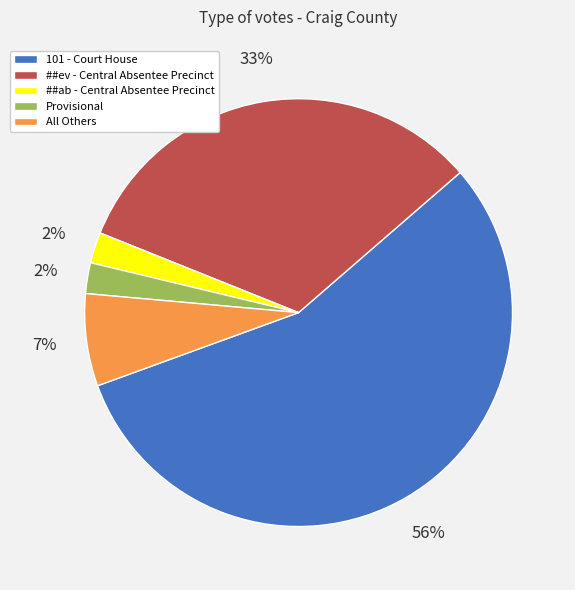

The 101 - Court House slice represents 56% of the pie. True or false?

True